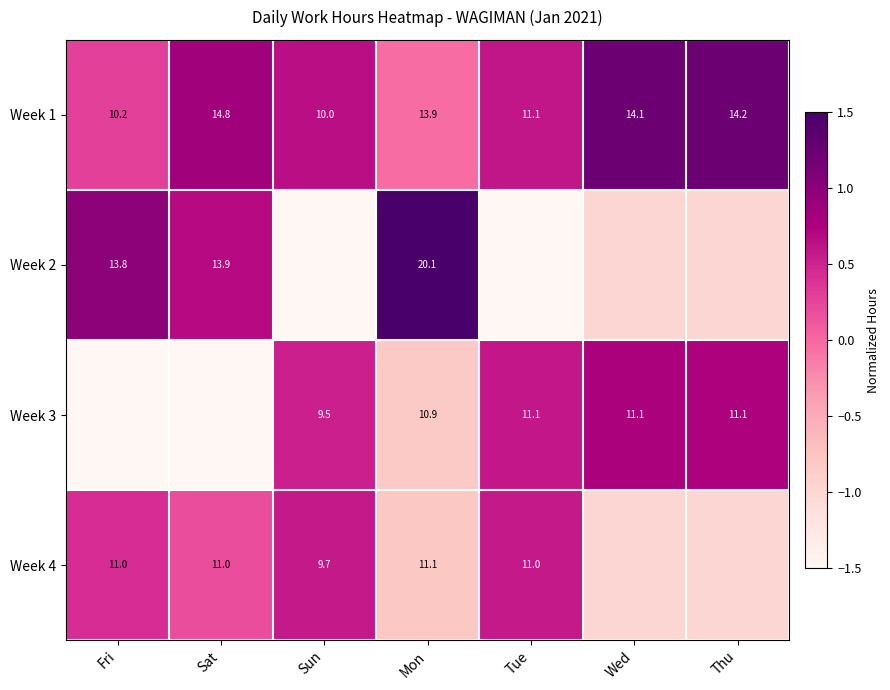

How many data points does each series have?

7